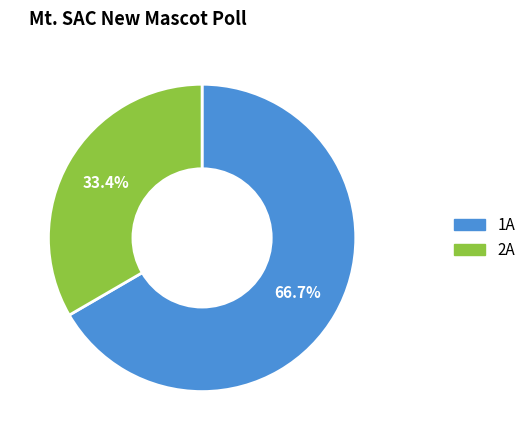

Rank the categories by value from highest to lowest.

1A, 2A